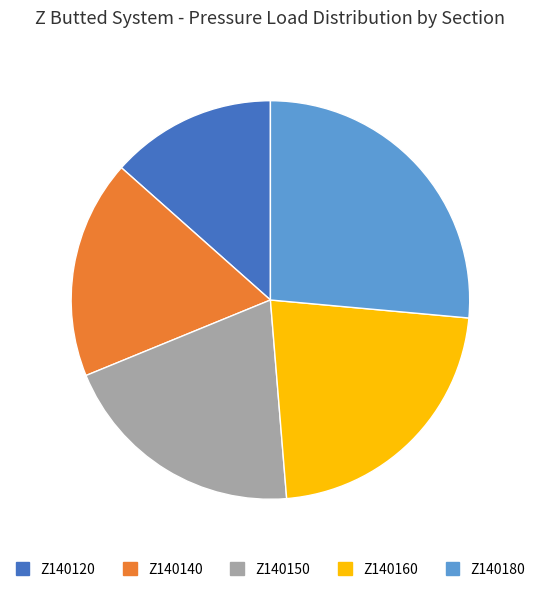

Is it true that Z140150 is 34% of the pie?

False